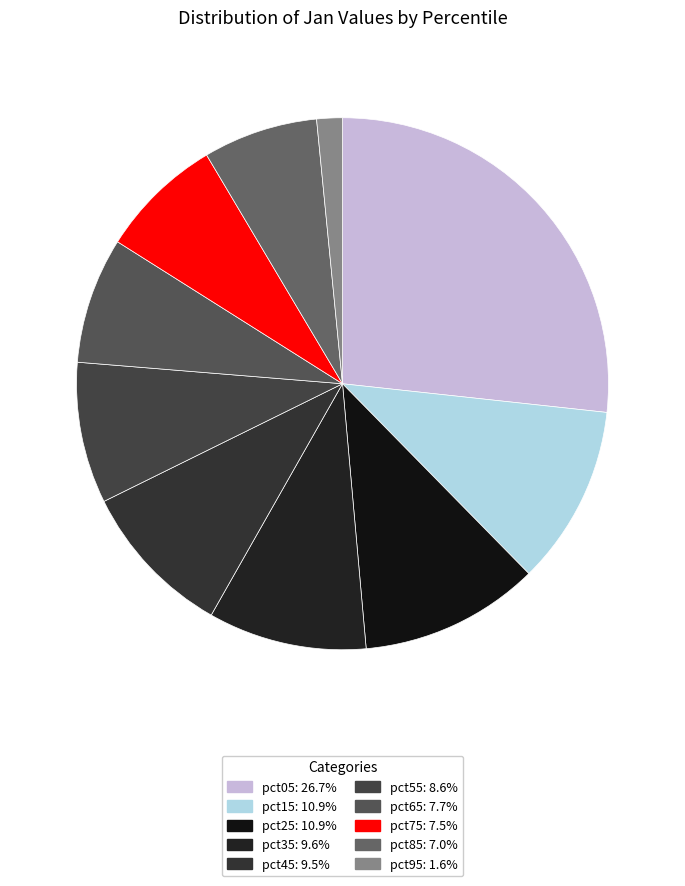

Rank the categories by value from highest to lowest.

pct05, pct25, pct15, pct35, pct45, pct55, pct65, pct75, pct85, pct95